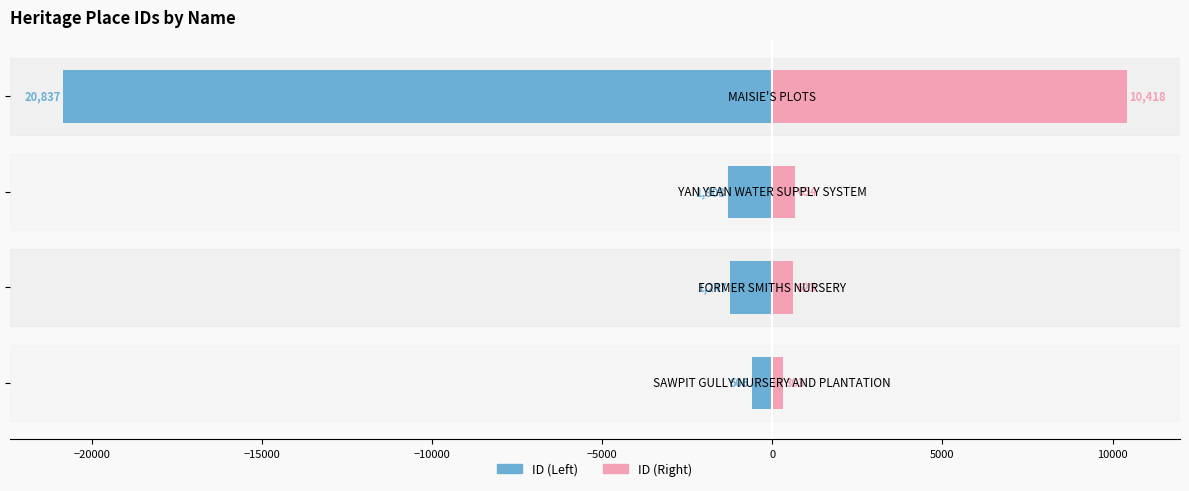

How many data points in ID (Right) are less than 654?

2